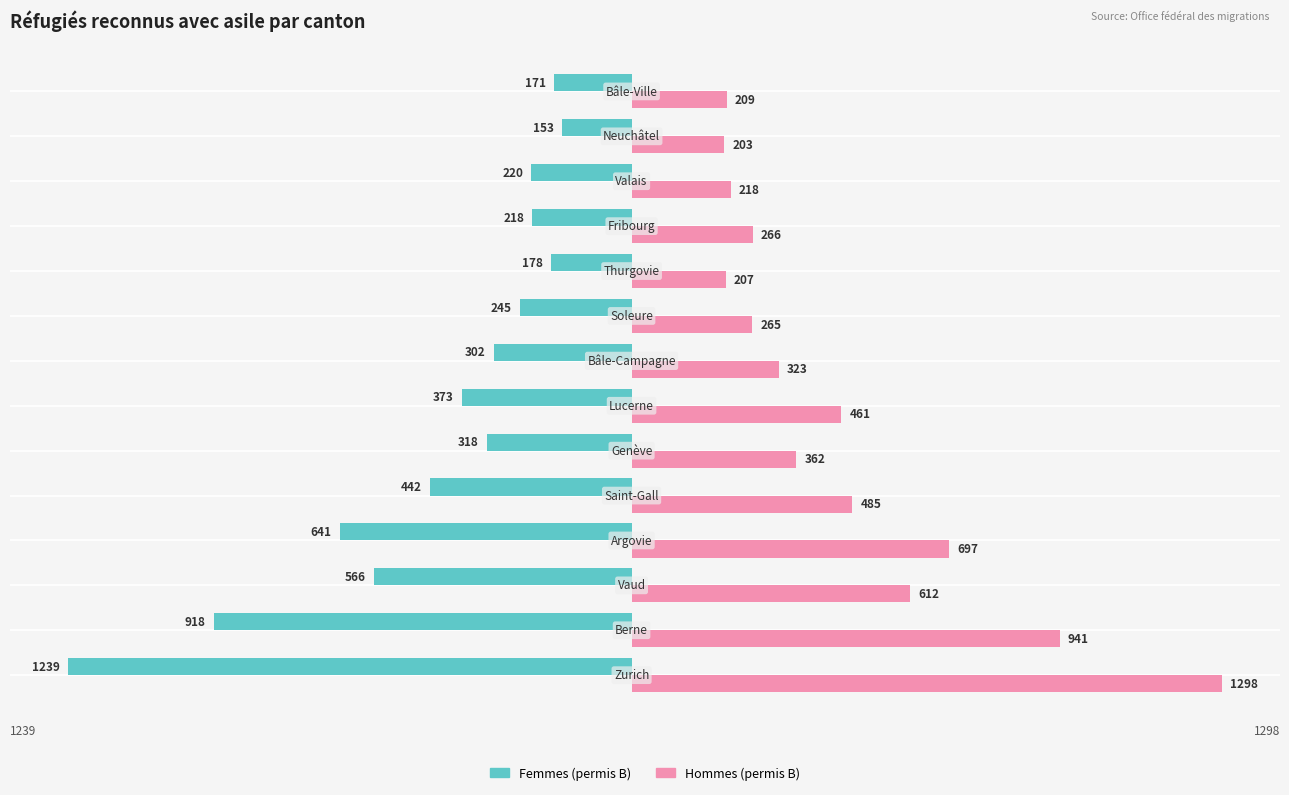

Rank the series by their maximum value, from highest to lowest.

Hommes (permis B), Femmes (permis B)